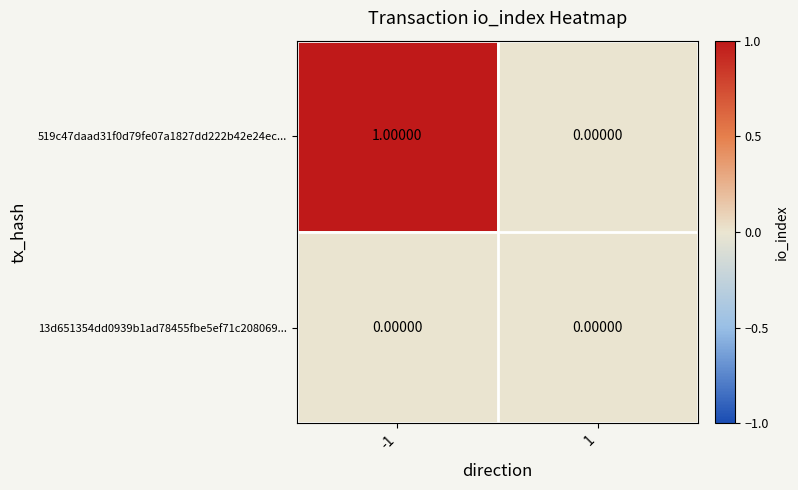

Is the value of 13d651354dd0939b1ad78455fbe5ef71c208069... at -1 greater than the value of 519c47daad31f0d79fe07a1827dd222b42e24ec... at -1?

No